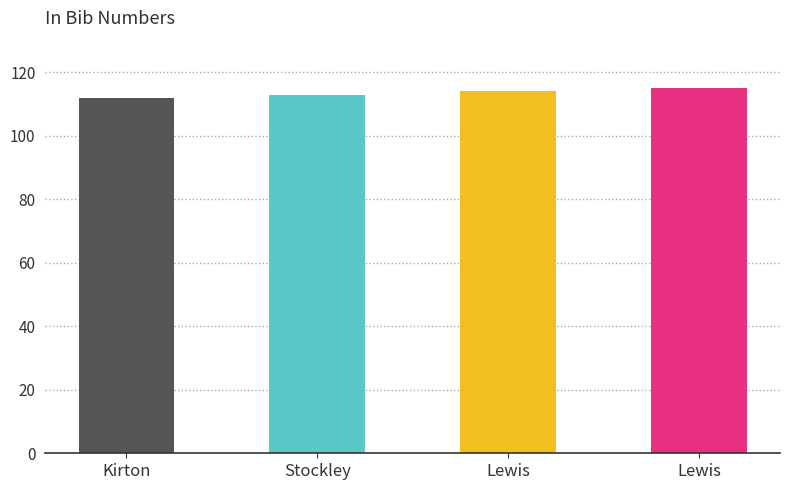

How many data points are less than 114?

2